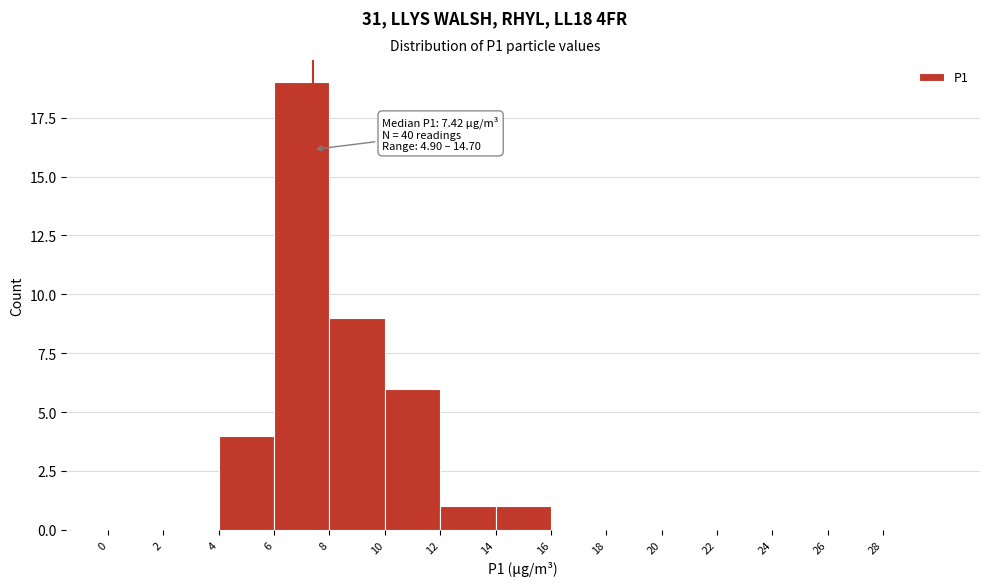

Over which range of the x-axis is the bar tallest?

6 to 8